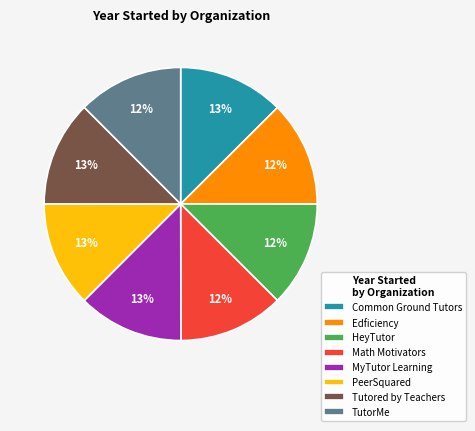

To the nearest percent, what percentage of the pie is Edficiency?

12%